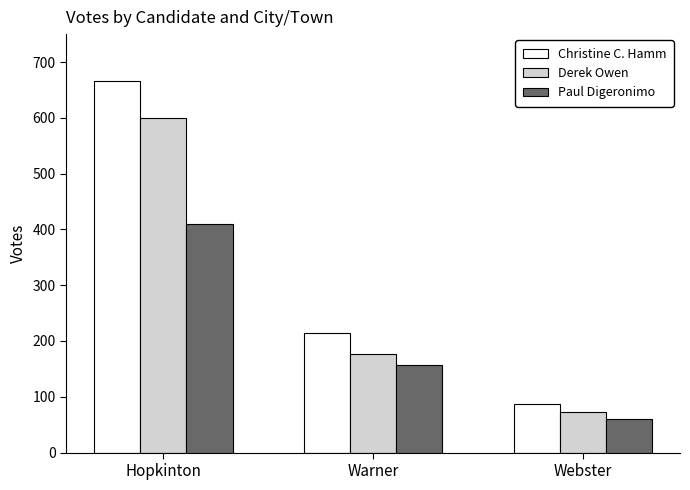

List the labels in order of Derek Owen value, largest first.

Hopkinton, Warner, Webster